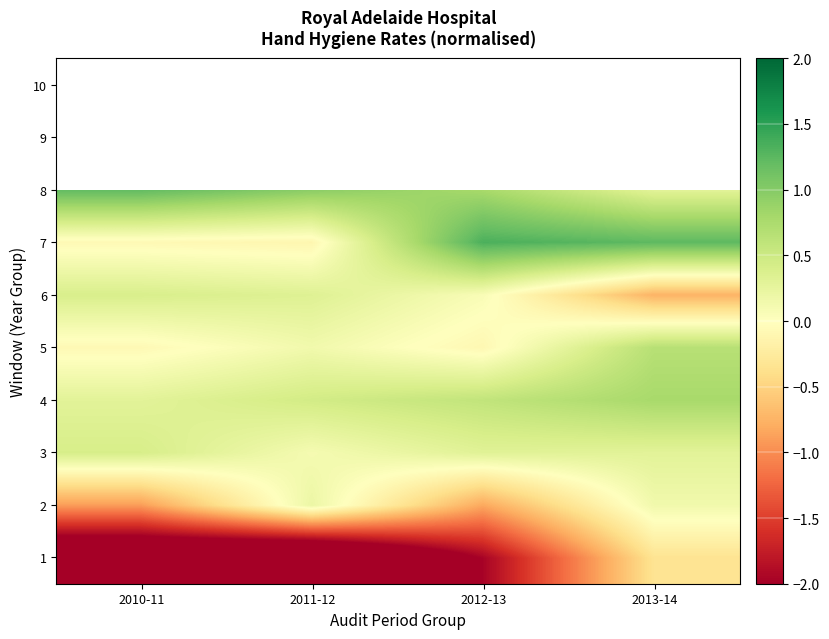

Which category has the highest value in the 6 series?

2010-11